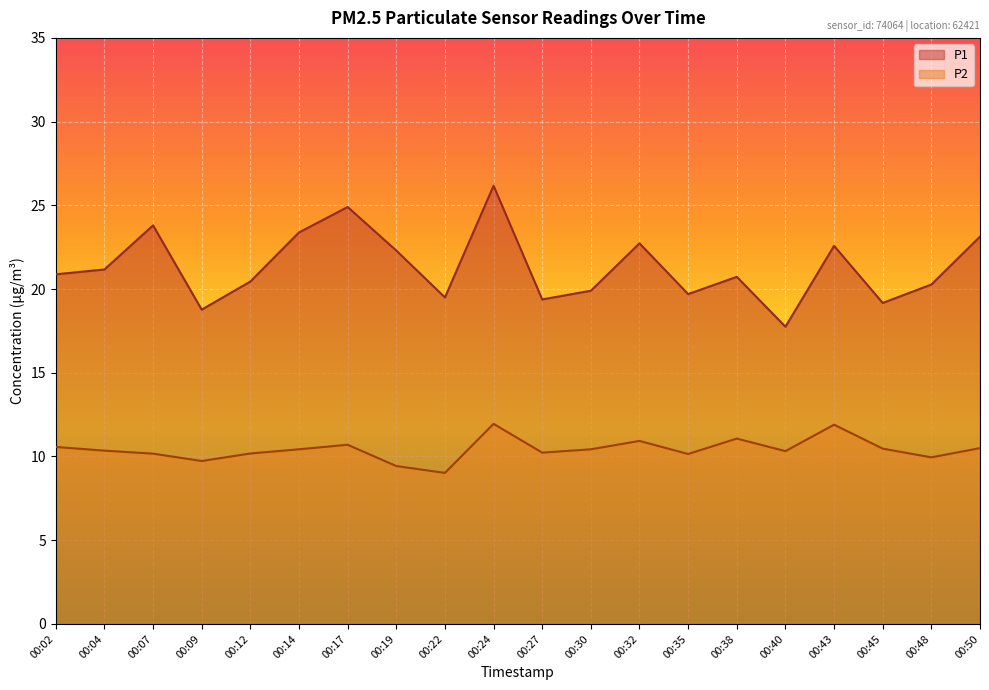

What is the average value of the P2 series?

10.4